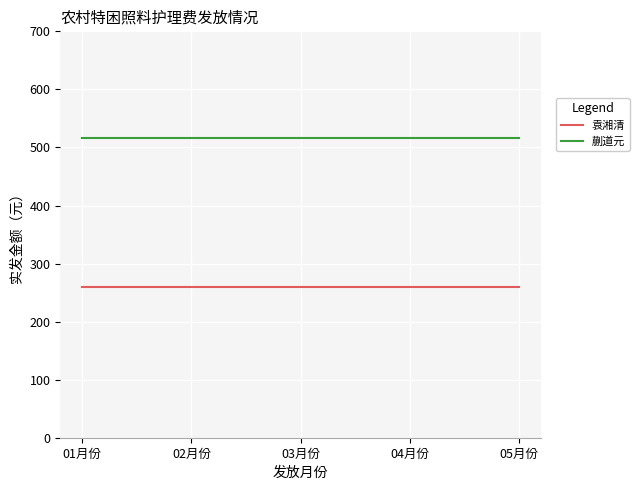

Rank the series by their maximum value, from highest to lowest.

蒯道元, 袁湘清